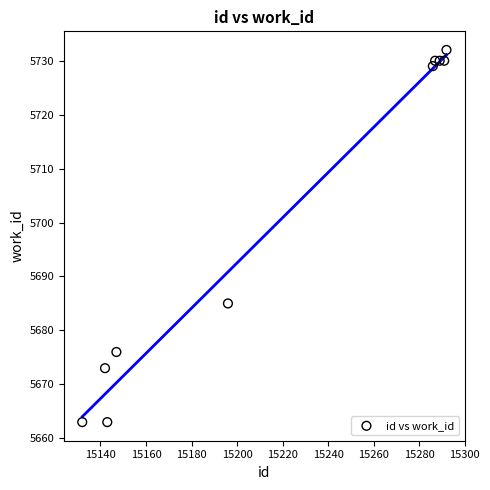

What Y value in the scatter plot is closest to 5697?

5685